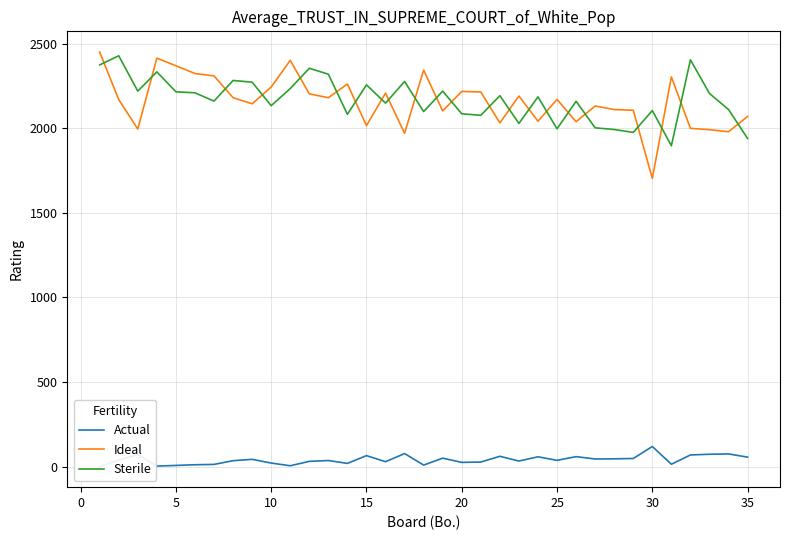

What is the average value of the Sterile series?

2171